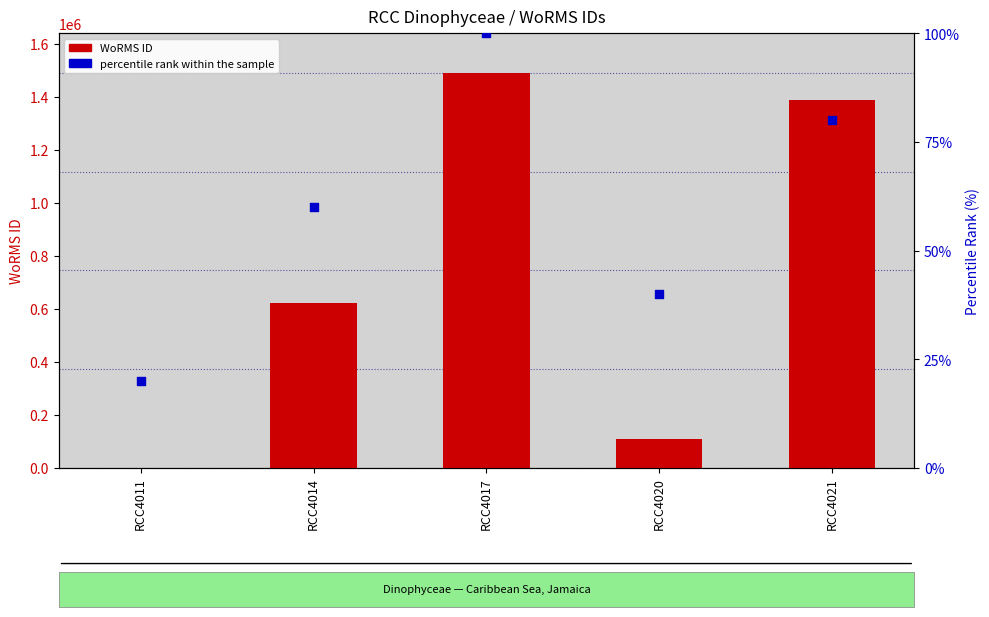

What are all the series names shown in the legend?

WoRMS ID, percentile rank within the sample